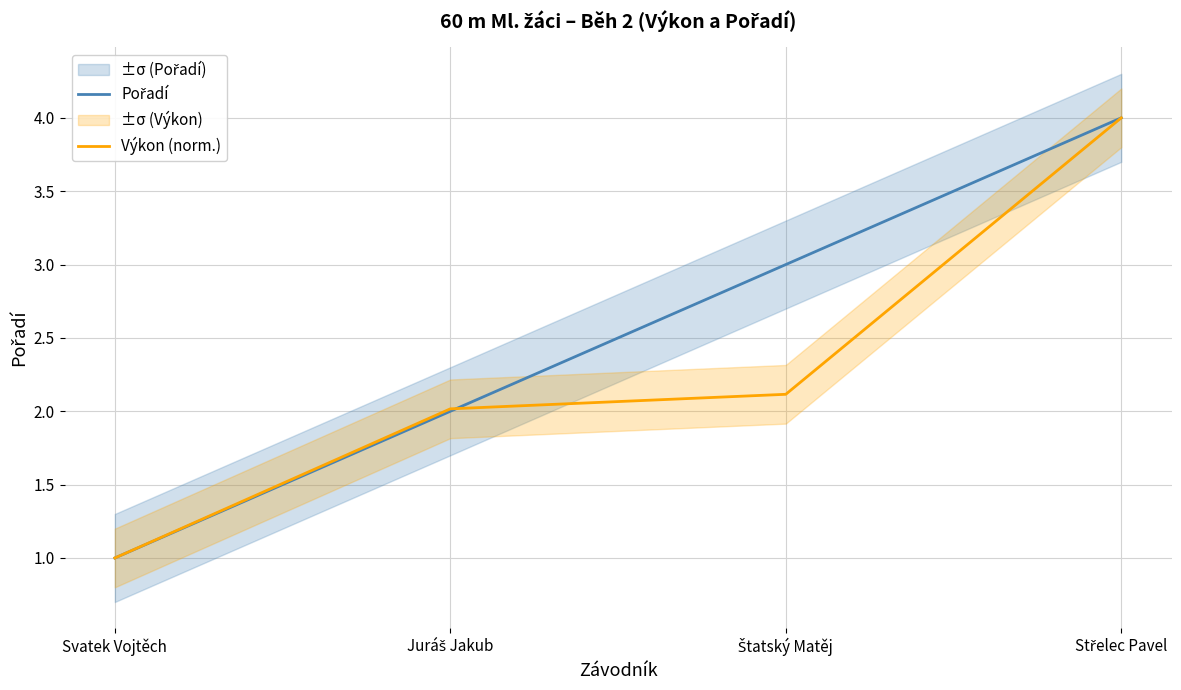

List the series in order of their peak value, highest first.

Pořadí, Výkon (norm.)